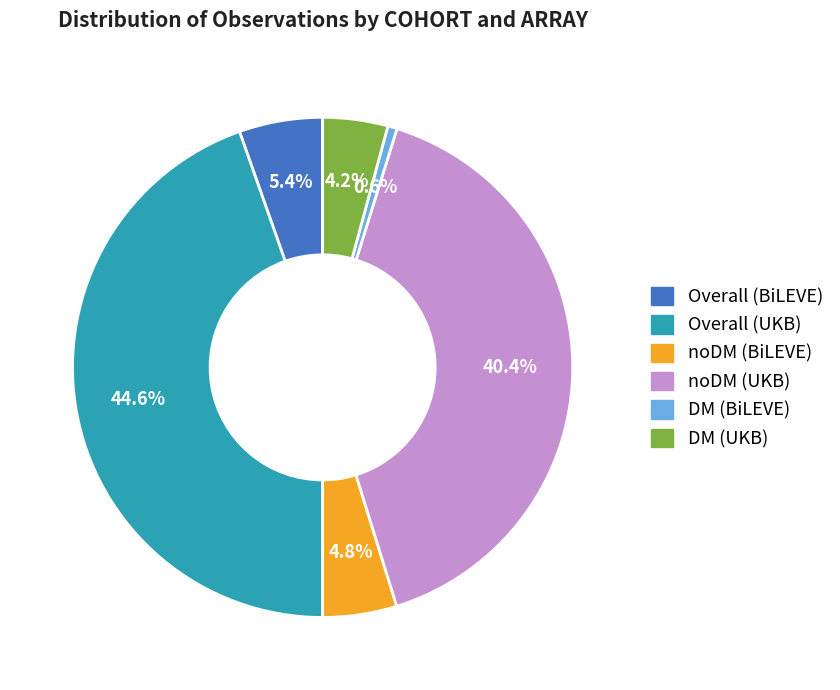

To the nearest percent, what is the difference between the largest and smallest slice percentages?

44%